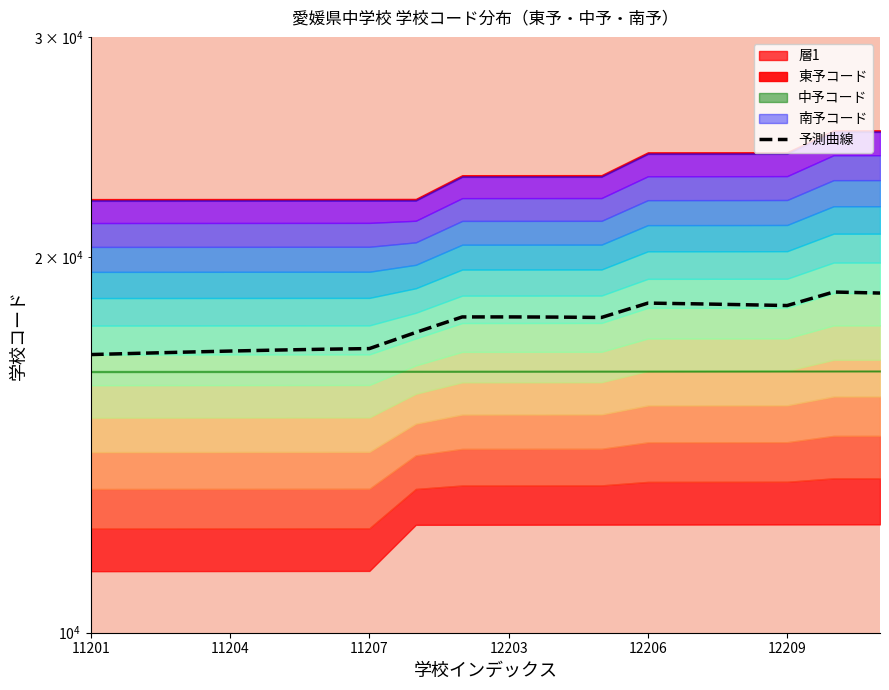

Is it true that the value at 12209 is 7348.9?

False